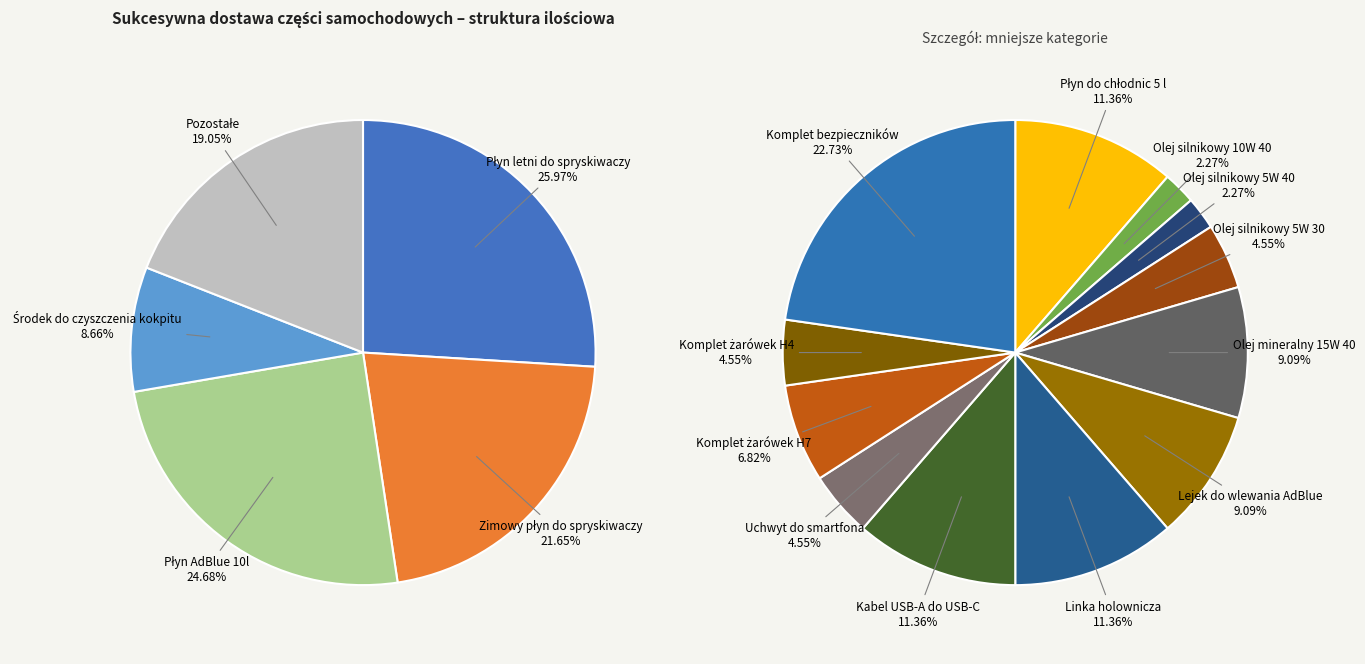

What is the ratio of the value at Linka holownicza to the value at Kabel USB-A do USB-C?

1.0